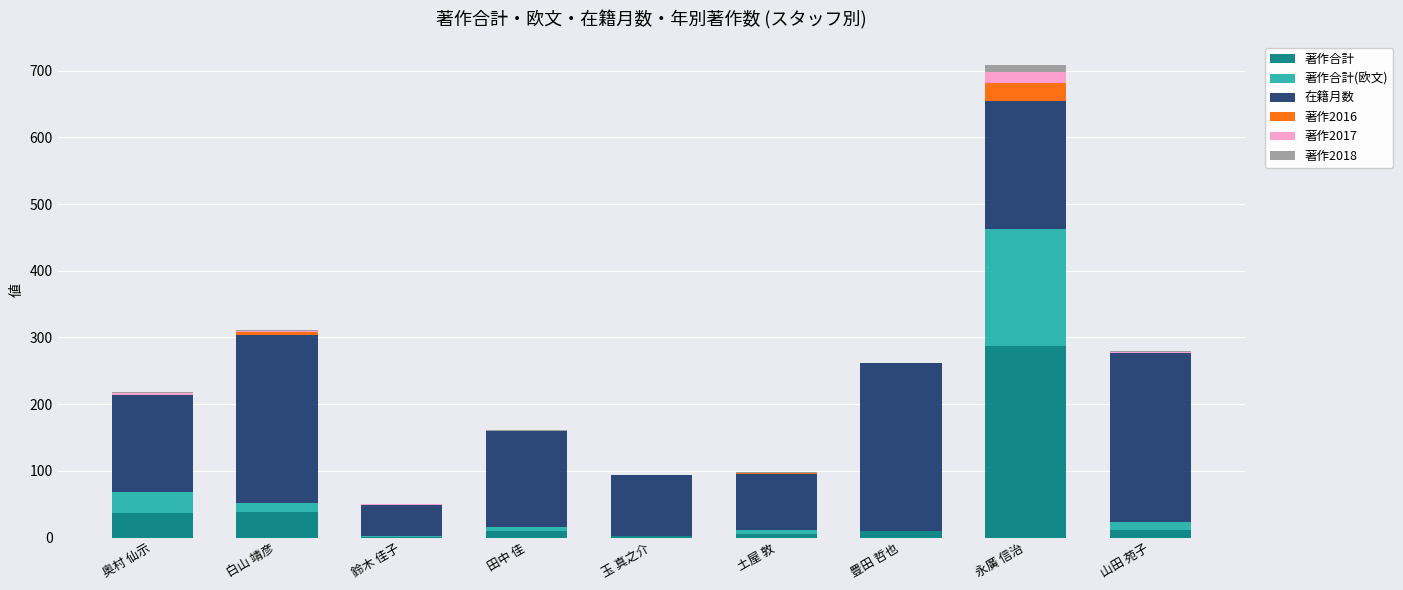

At which category is the sum across all series the highest?

永廣 信治